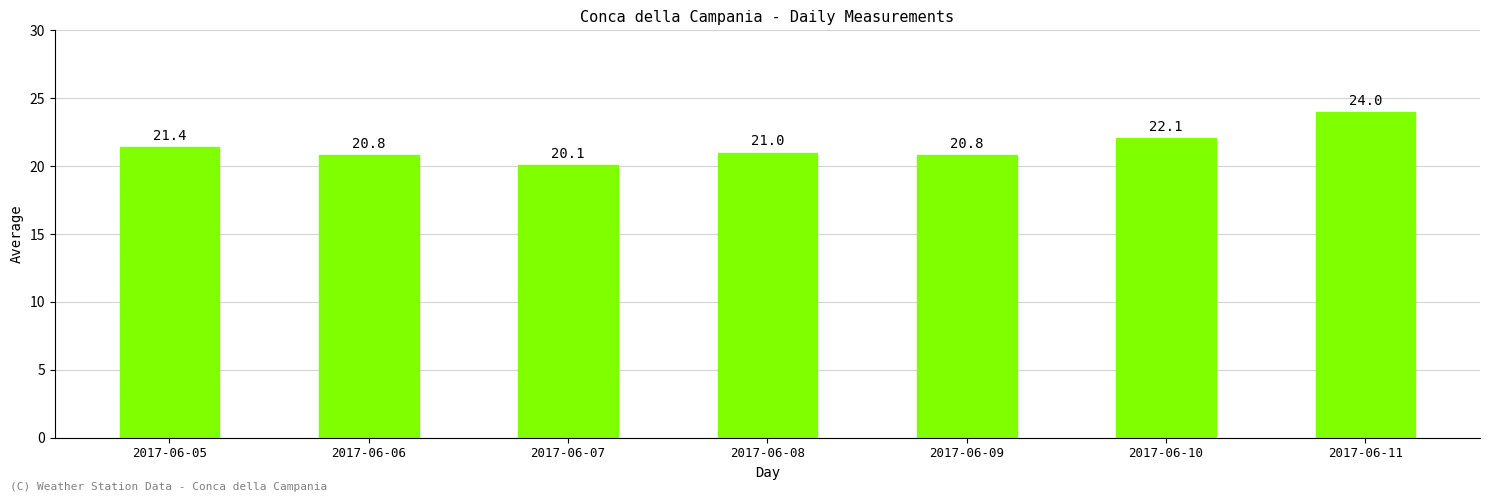

At which category does the chart reach its peak across all series?

2017-06-11